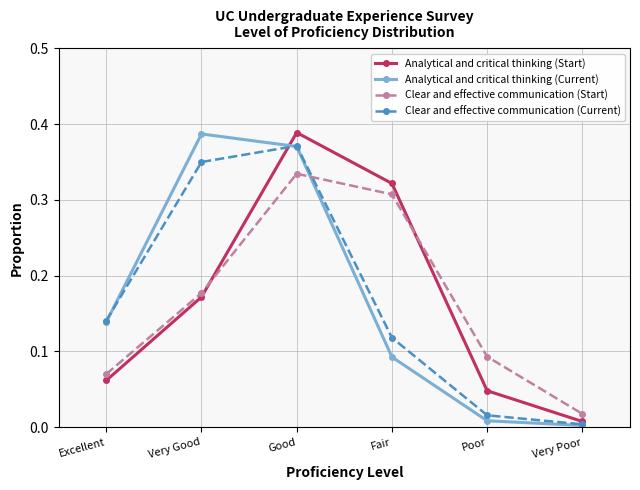

Which label corresponds to the smallest value in the chart?

Very Poor